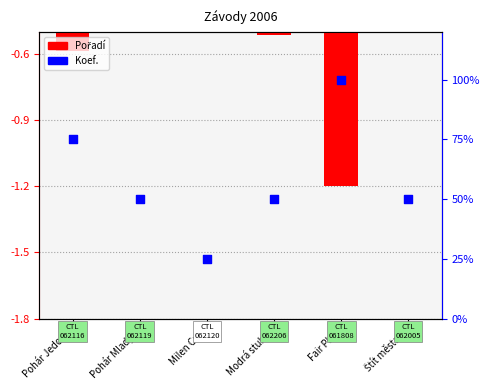

Is the value of Pořadí (norm.) at Milen Cup greater than the value of Koef. (norm.) at Milen Cup?

No